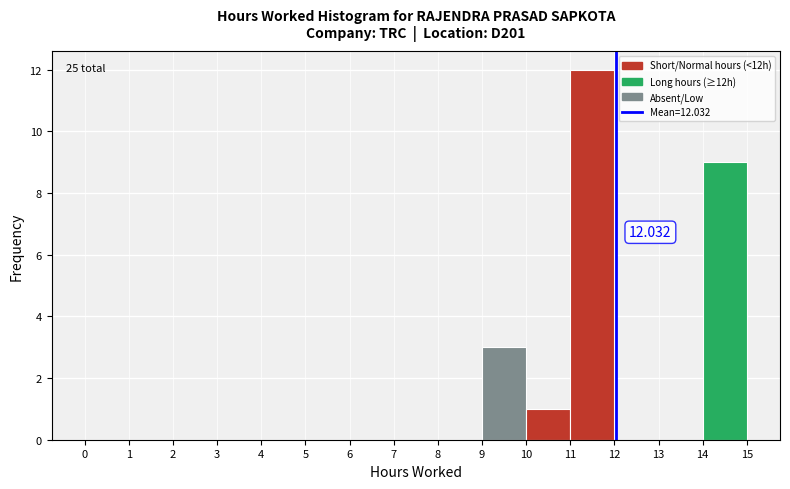

Which range on the x-axis has the tallest bar?

11 to 12